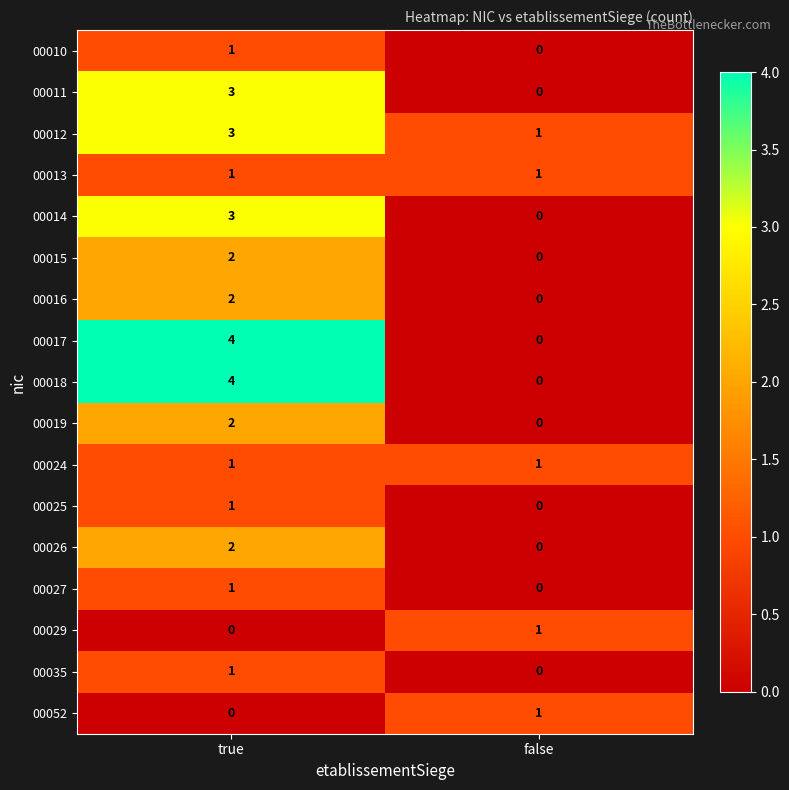

At which label is 00025 closest to 0?

false